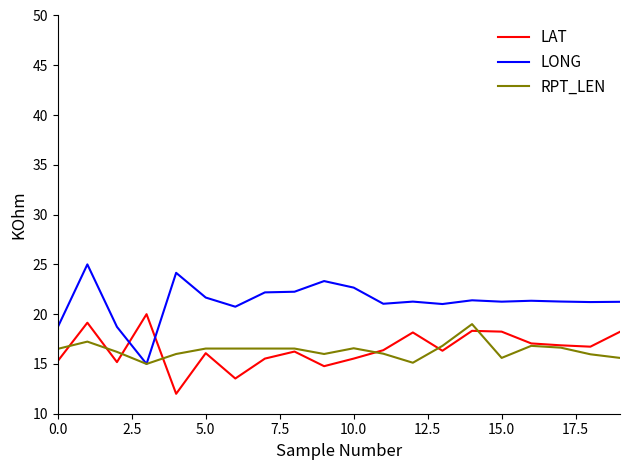

True or false: LONG has more than 1 interior local peaks.

True